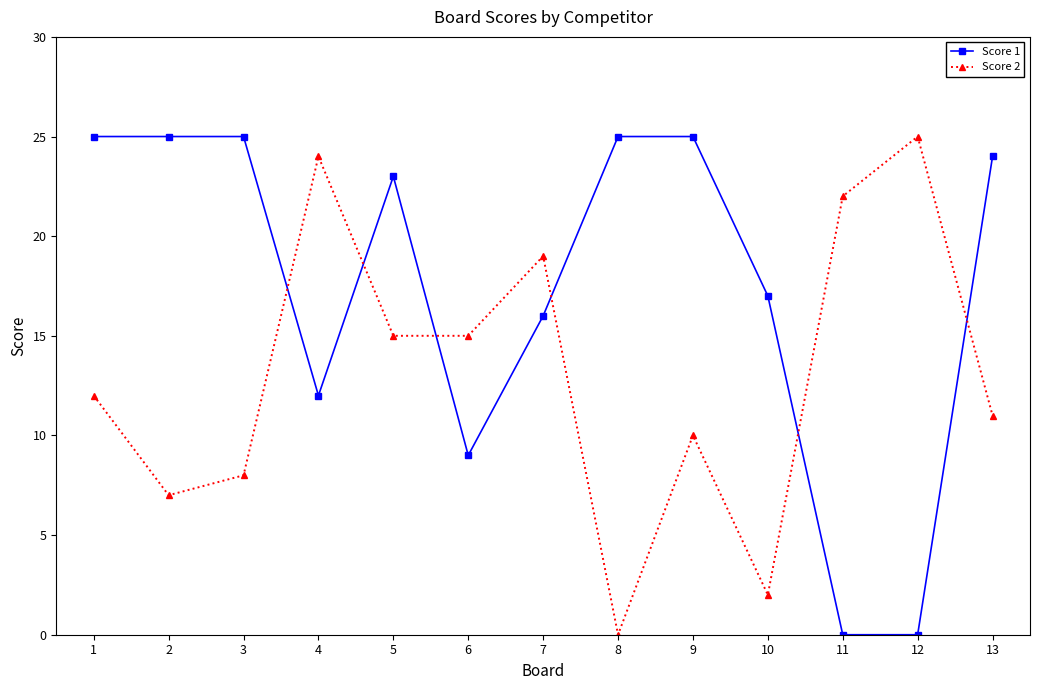

Between 1 and 6, which series saw the biggest shift?

Score 1